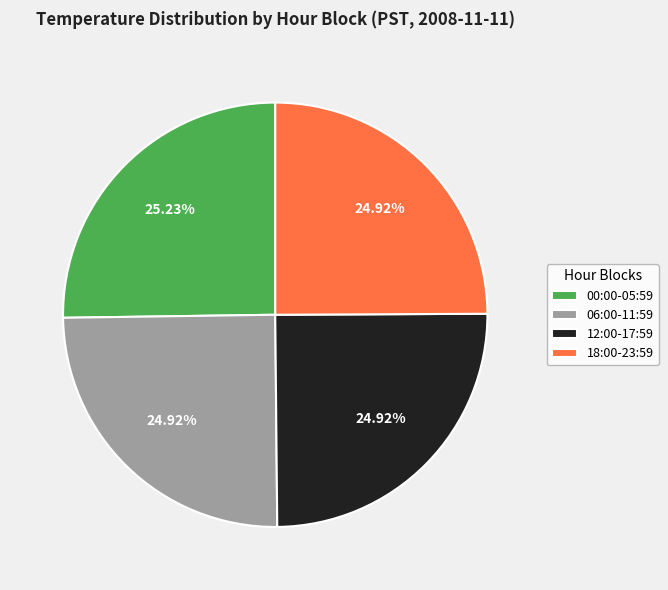

Combined, do 00:00-05:59 and 18:00-23:59 account for over 50%?

Yes